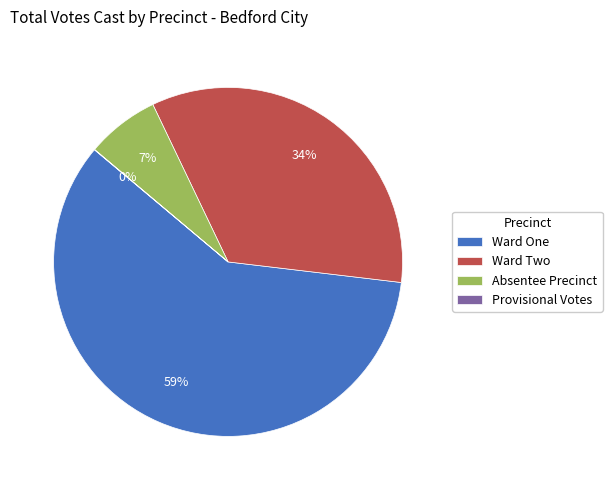

What is the ratio of the value at Ward Two to the value at Ward One?

0.6